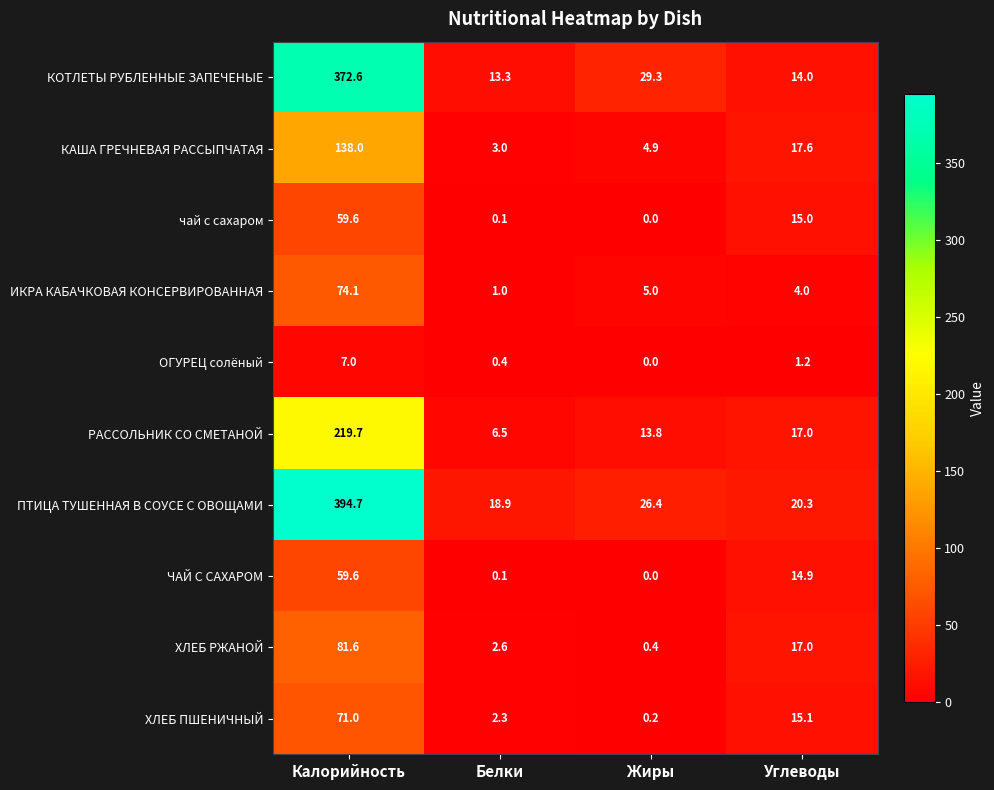

The ПТИЦА ТУШЕННАЯ В СОУСЕ С ОВОЩАМИ series shows 18.9 at Белки. True or false?

True